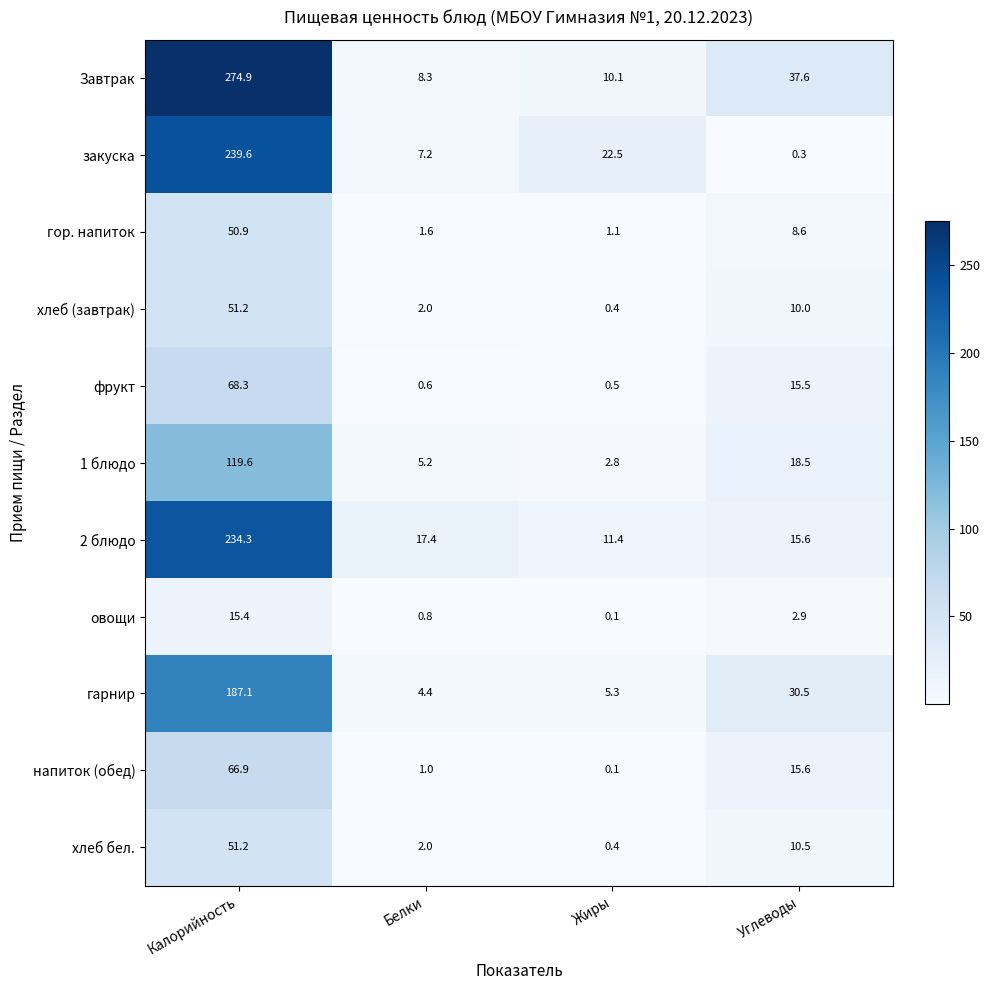

What is the average value of the хлеб (завтрак) series?

15.9